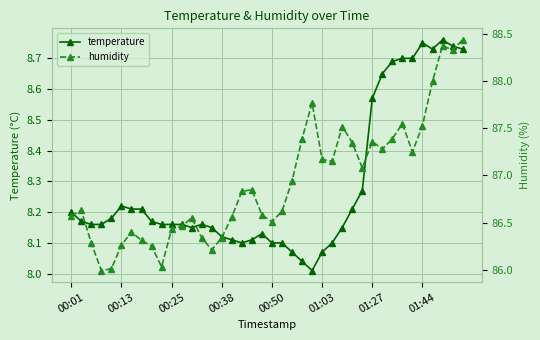

True or false: temperature has more than 0 points higher than both neighbors.

True